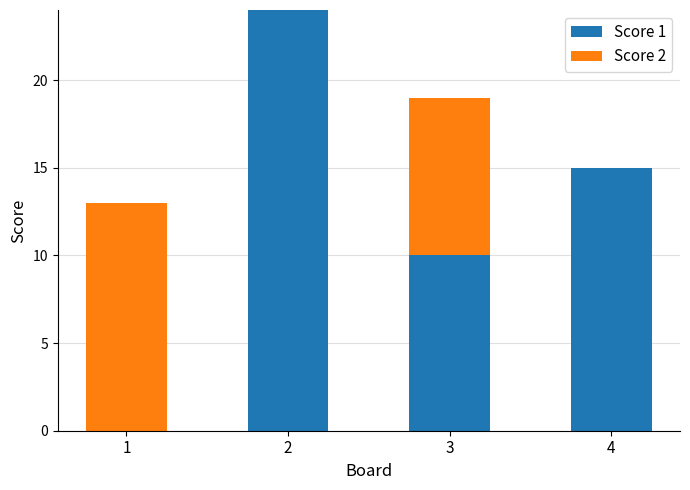

What is the sum of the Score 1 values at 1 and 3?

10